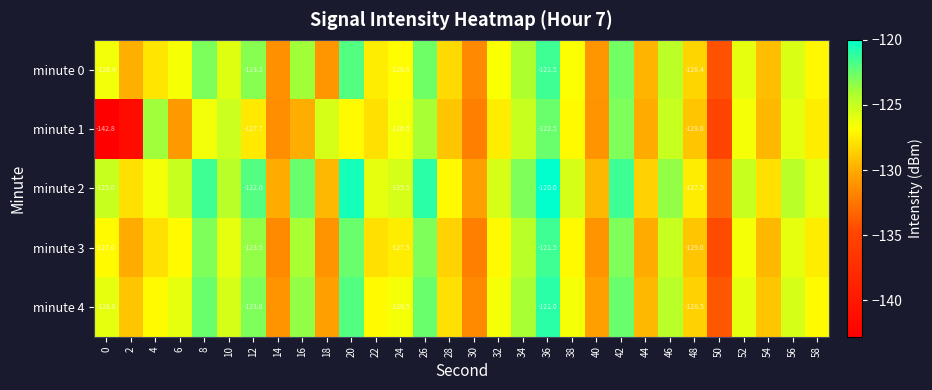

What is the sum of all minute 4 values?

-3796.5